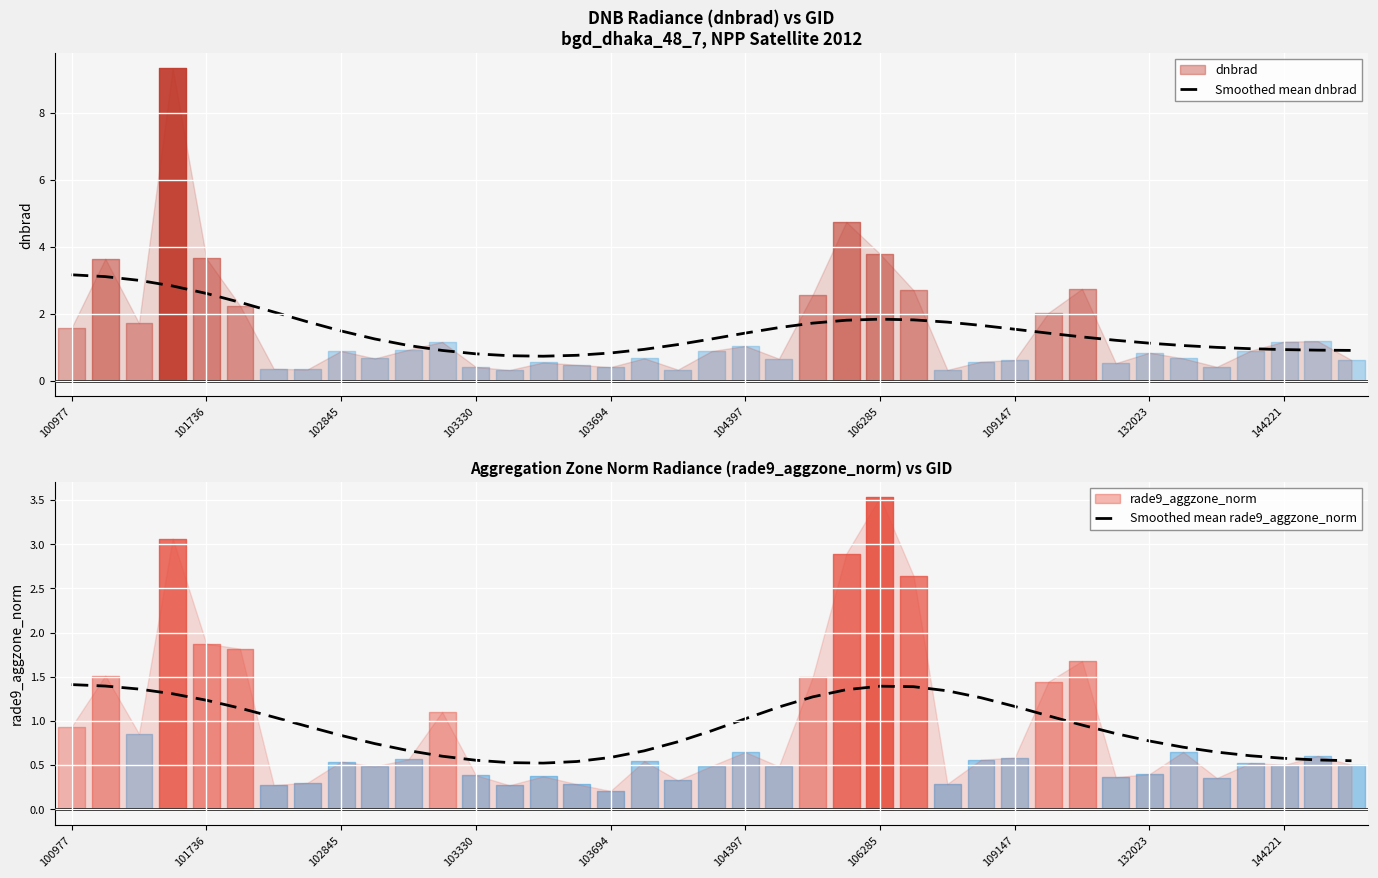

Rank the categories by Smoothed mean rade9_aggzone_norm value from lowest to highest.

14, 13, 15, 38, 12, 37, 36, 16, 11, 35, 34, 17, 10, 33, 144221, 18, 32, 132023, 31, 19, 109147, 30, 20, 106285, 29, 104397, 21, 28, 103694, 27, 22, 103330, 26, 23, 102845, 25, 24, 101736, 100977